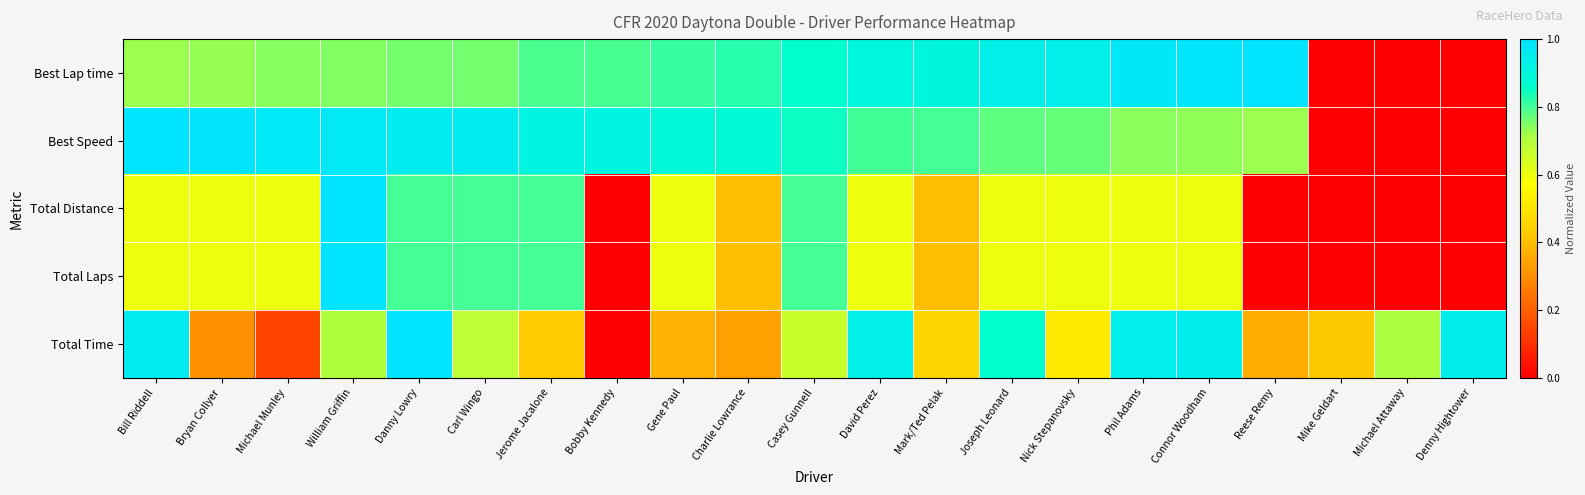

Reading right to left, list all the values displayed in this chart.

Best Lap time: Denny Hightower=0.0	Michael Attaway=0.0	Mike Geldart=0.0	Reese Remy=1.0	Connor Woodham=1.0	Phil Adams=1.0	Nick Stepanovsky=0.9	Joseph Leonard=0.9	Mark/Ted Pelak=0.9	David Perez=0.9	Casey Gunnell=0.9	Charlie Lowrance=0.8	Gene Paul=0.8	Bobby Kennedy=0.8	Jerome Jacalone=0.8	Carl Wingo=0.8	Danny Lowry=0.8	William Griffin=0.7	Michael Munley=0.7	Bryan Collyer=0.7	Bill Riddell=0.7
Best Speed: Denny Hightower=0.0	Michael Attaway=0.0	Mike Geldart=0.0	Reese Remy=0.7	Connor Woodham=0.7	Phil Adams=0.7	Nick Stepanovsky=0.8	Joseph Leonard=0.8	Mark/Ted Pelak=0.8	David Perez=0.8	Casey Gunnell=0.8	Charlie Lowrance=0.9	Gene Paul=0.9	Bobby Kennedy=0.9	Jerome Jacalone=0.9	Carl Wingo=1.0	Danny Lowry=1.0	William Griffin=1.0	Michael Munley=1.0	Bryan Collyer=1.0	Bill Riddell=1.0
Total Distance: Denny Hightower=0.0	Michael Attaway=0.0	Mike Geldart=0.0	Reese Remy=0.0	Connor Woodham=0.6	Phil Adams=0.6	Nick Stepanovsky=0.6	Joseph Leonard=0.6	Mark/Ted Pelak=0.4	David Perez=0.6	Casey Gunnell=0.8	Charlie Lowrance=0.4	Gene Paul=0.6	Bobby Kennedy=0.0	Jerome Jacalone=0.8	Carl Wingo=0.8	Danny Lowry=0.8	William Griffin=1.0	Michael Munley=0.6	Bryan Collyer=0.6	Bill Riddell=0.6
Total Laps: Denny Hightower=0.0	Michael Attaway=0.0	Mike Geldart=0.0	Reese Remy=0.0	Connor Woodham=0.6	Phil Adams=0.6	Nick Stepanovsky=0.6	Joseph Leonard=0.6	Mark/Ted Pelak=0.4	David Perez=0.6	Casey Gunnell=0.8	Charlie Lowrance=0.4	Gene Paul=0.6	Bobby Kennedy=0.0	Jerome Jacalone=0.8	Carl Wingo=0.8	Danny Lowry=0.8	William Griffin=1.0	Michael Munley=0.6	Bryan Collyer=0.6	Bill Riddell=0.6
Total Time: Denny Hightower=0.9	Michael Attaway=0.7	Mike Geldart=0.4	Reese Remy=0.4	Connor Woodham=1.0	Phil Adams=0.9	Nick Stepanovsky=0.5	Joseph Leonard=0.9	Mark/Ted Pelak=0.5	David Perez=0.9	Casey Gunnell=0.7	Charlie Lowrance=0.3	Gene Paul=0.4	Bobby Kennedy=0.0	Jerome Jacalone=0.4	Carl Wingo=0.7	Danny Lowry=1.0	William Griffin=0.7	Michael Munley=0.1	Bryan Collyer=0.3	Bill Riddell=1.0